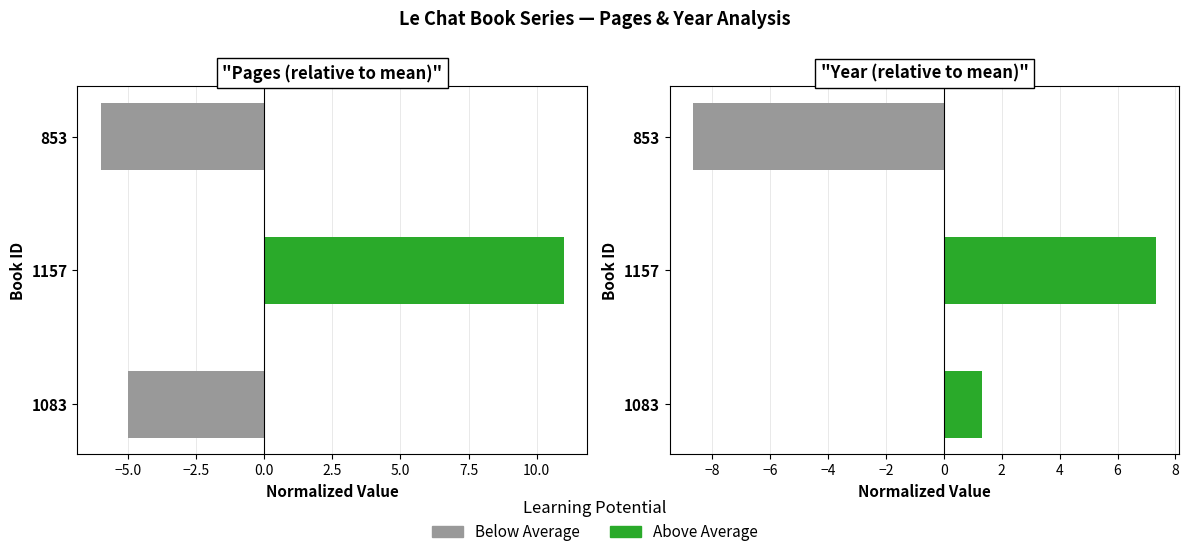

How many values in Above Average are above zero?

2